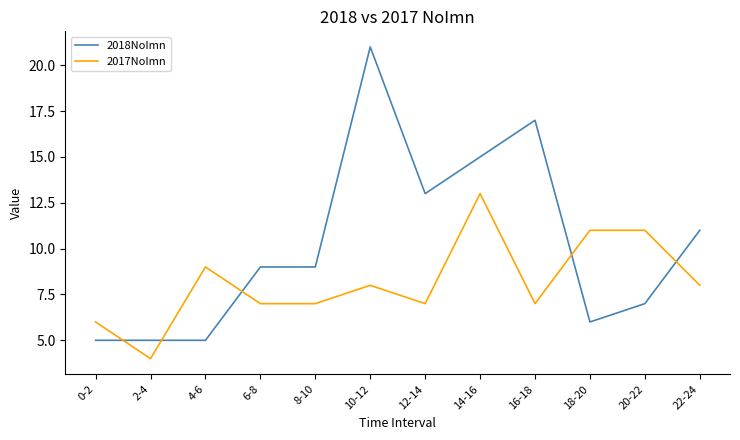

What is the total value across all series at 2-4?

9